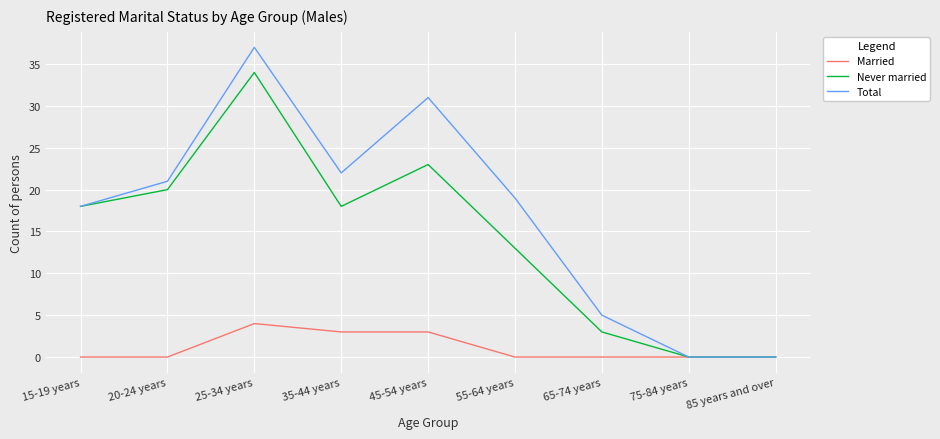

Reading left to right, what are all the values shown in this chart?

Married: 0	0	4	3	3	0	0	0	0
Never married: 18	20	34	18	23	13	3	0	0
Total: 18	21	37	22	31	19	5	0	0